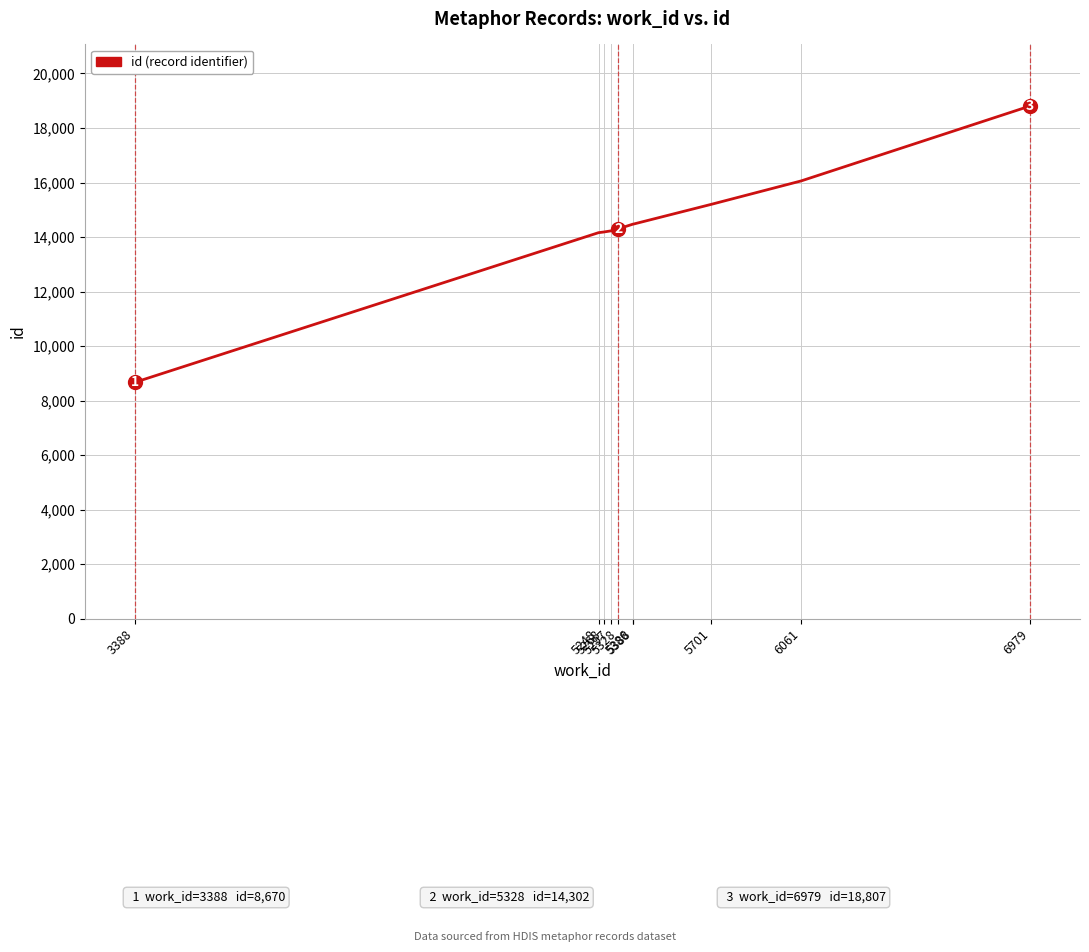

Which label corresponds to the largest value in the chart?

6979